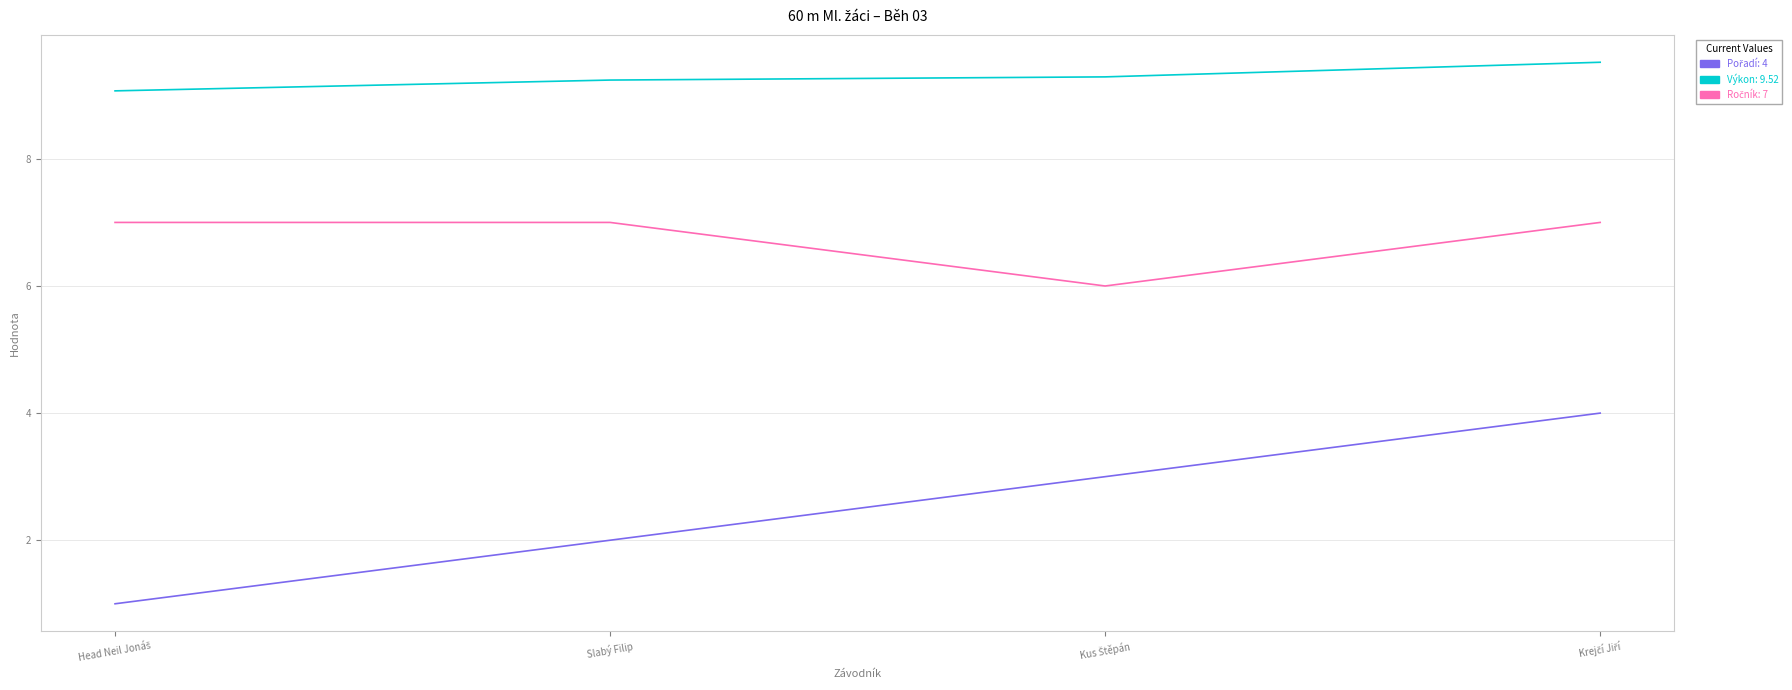

What position from the left is Slabý Filip?

2